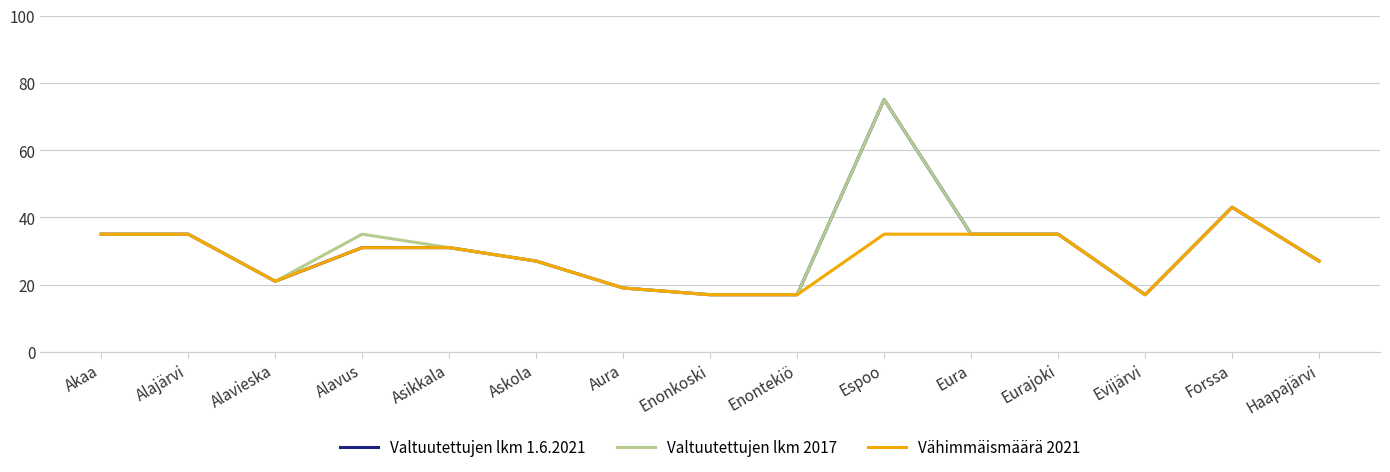

What is the sum of the Vähimmäismäärä 2021 values at Espoo and Evijärvi?

52